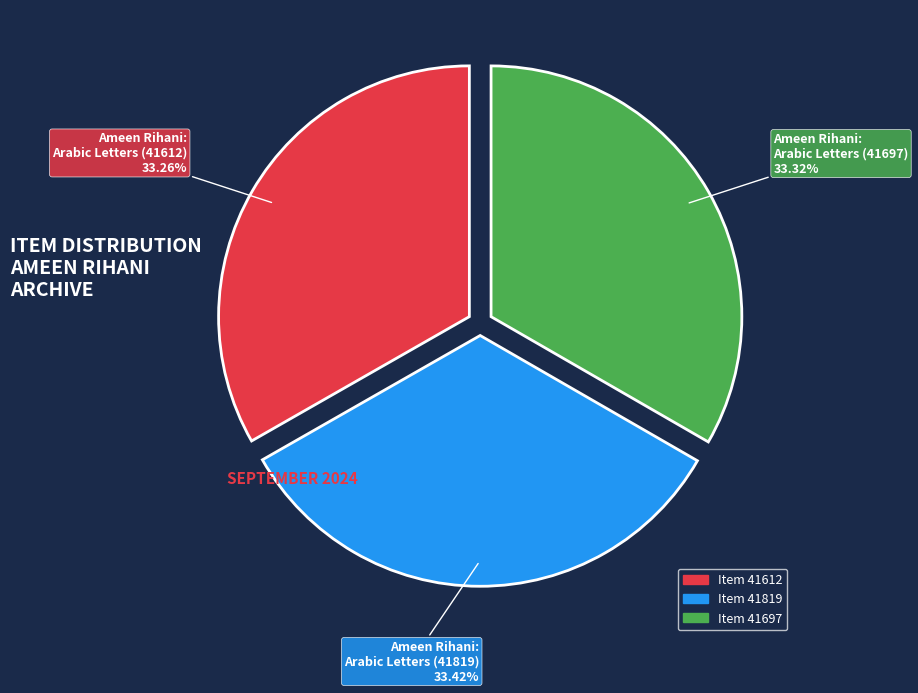

What is the ratio of the value at Ameen Rihani: Arabic Letters (41612) to the value at Ameen Rihani: Arabic Letters (41819)?

1.0